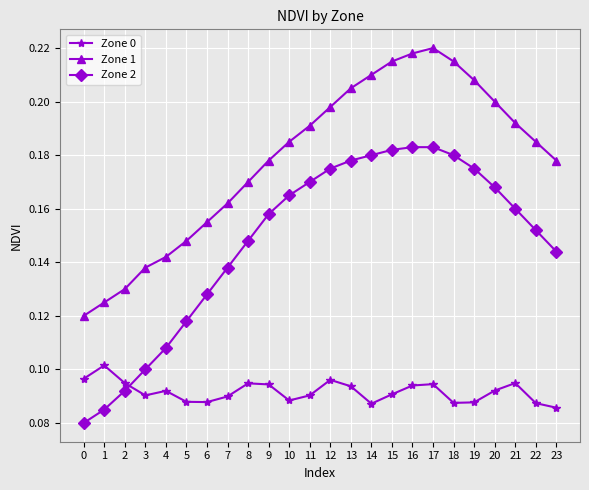

Which series has the largest total across all categories?

Zone 1